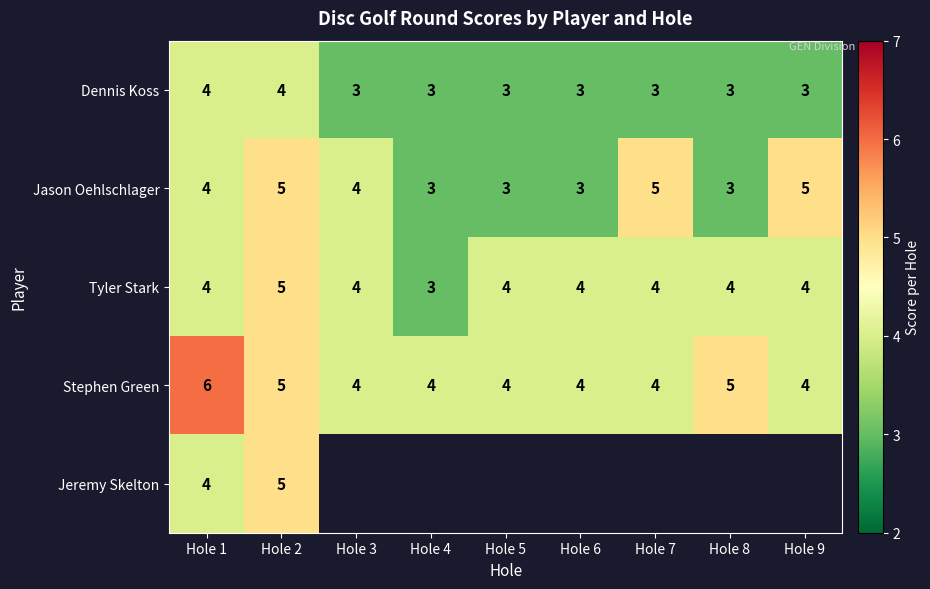

Read the Jason Oehlschlager value at Hole 5.

3